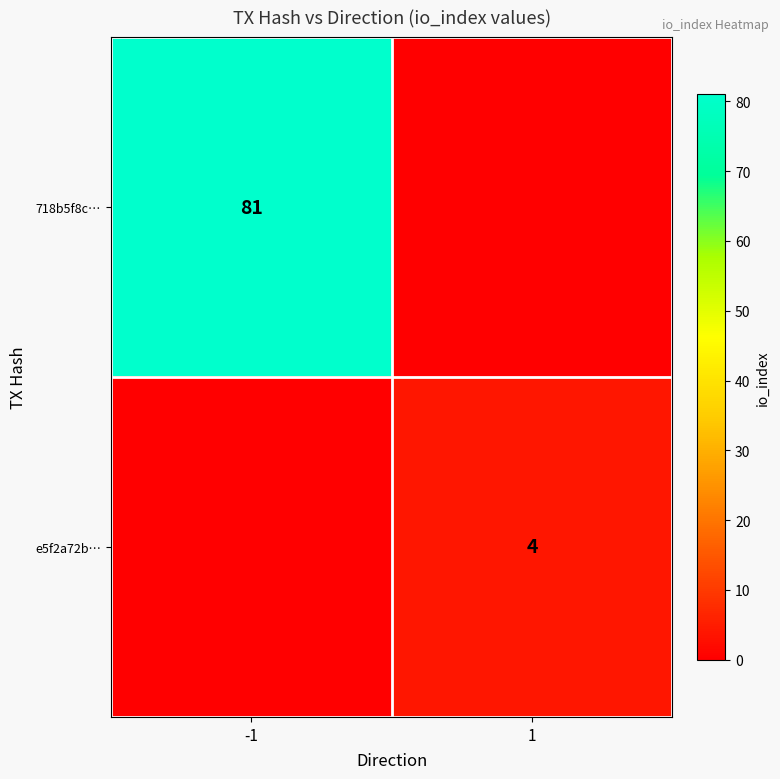

At which category is the sum across all series the highest?

-1